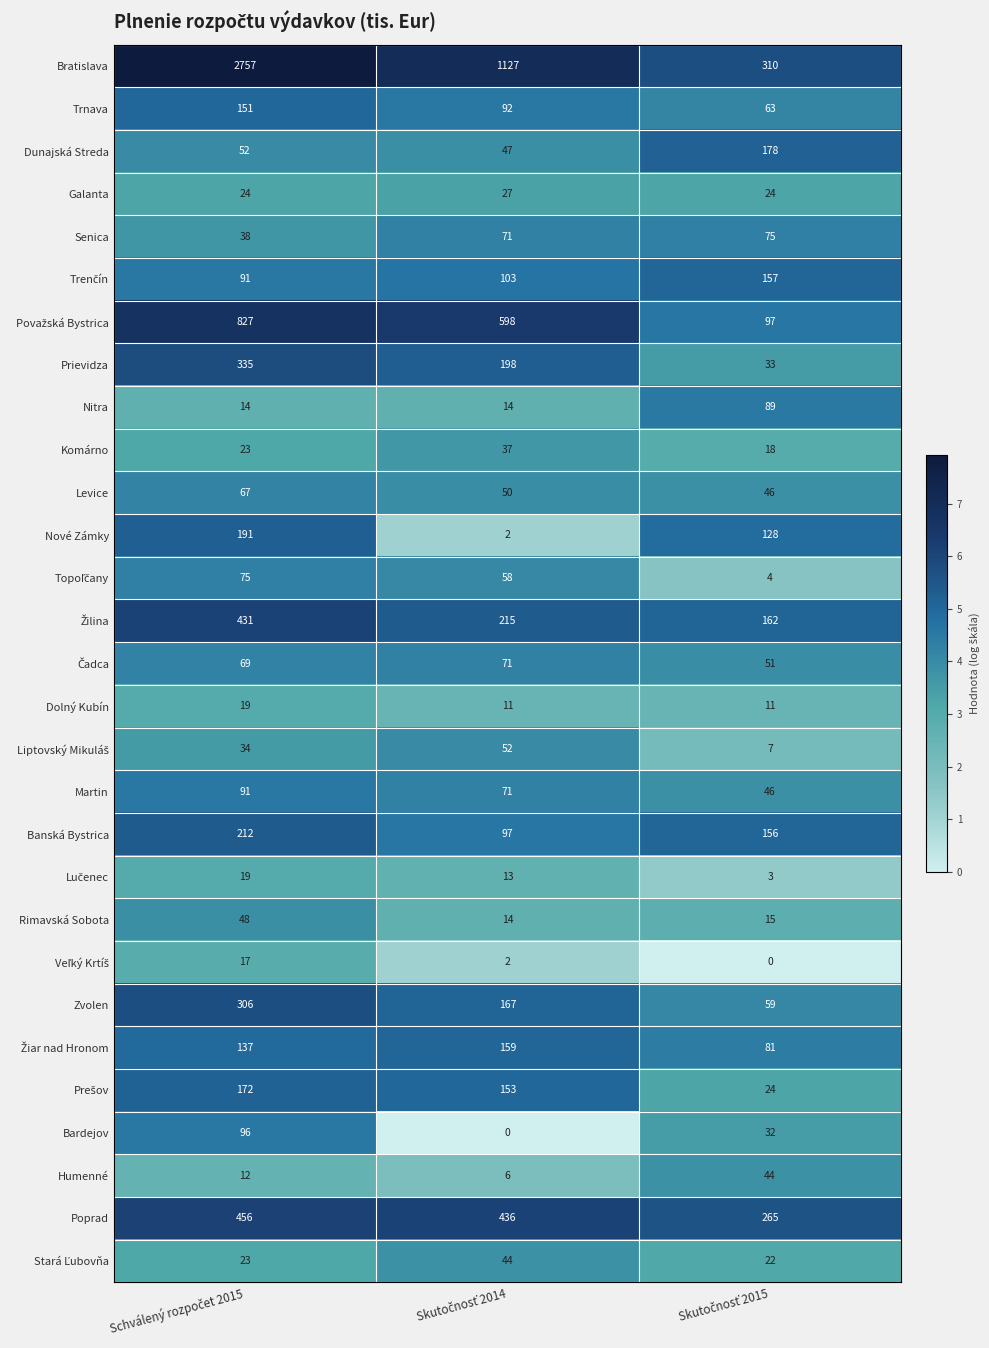

What is the average value of the Banská Bystrica series?

155